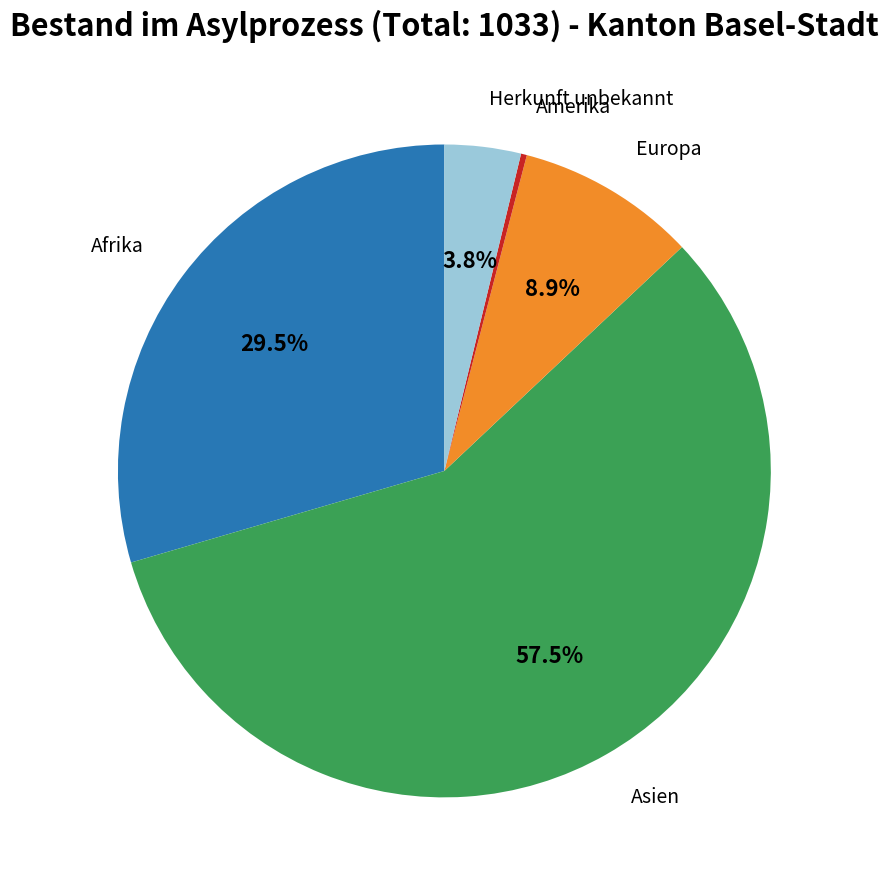

Is there any slice that represents more than half of the pie?

Yes